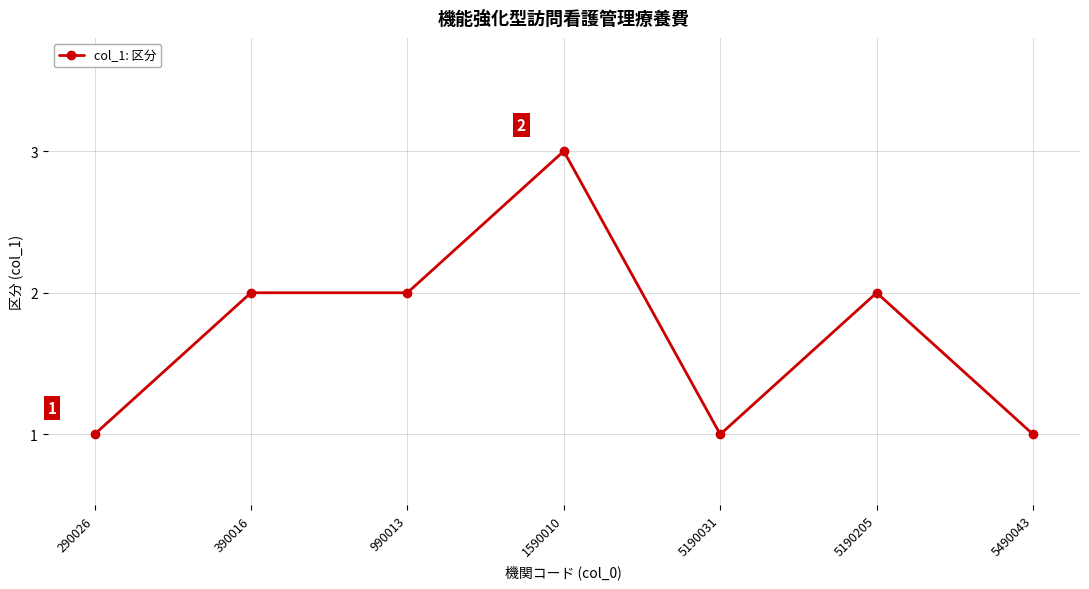

What is the sum of the values at 390016 and 990013?

4